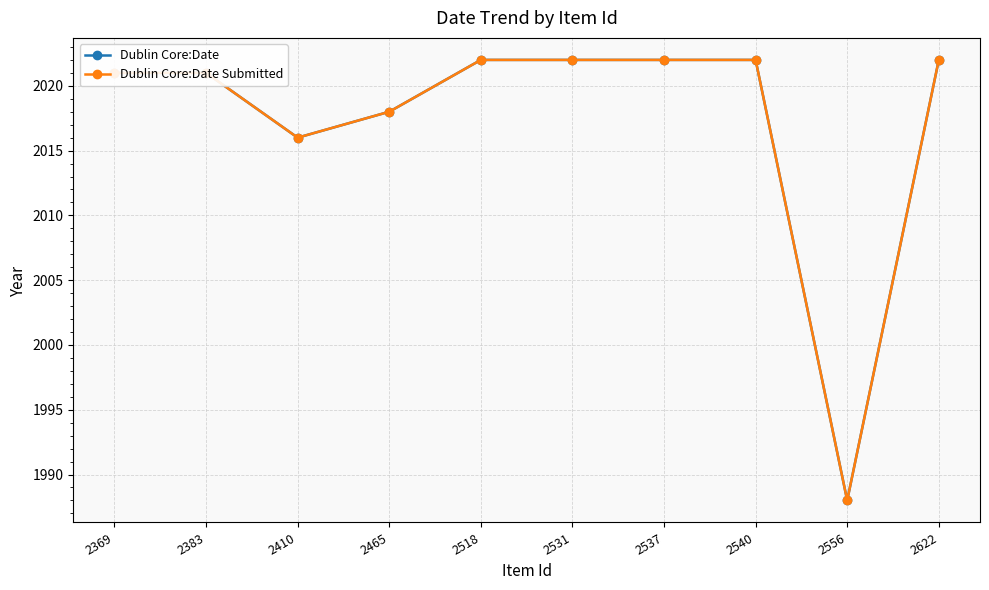

Is this an area chart (filled region under the line)?

No